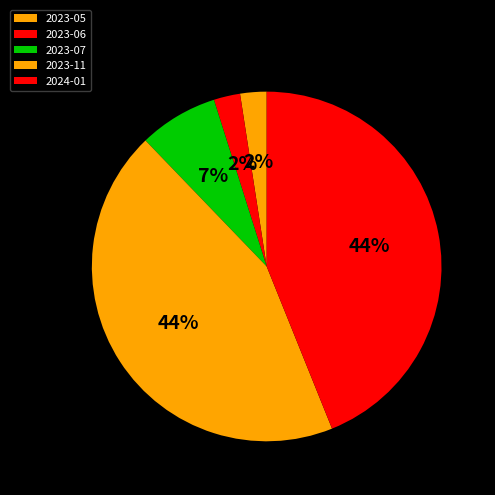

What percentage is the 2023-05 slice, to the nearest percent?

2%